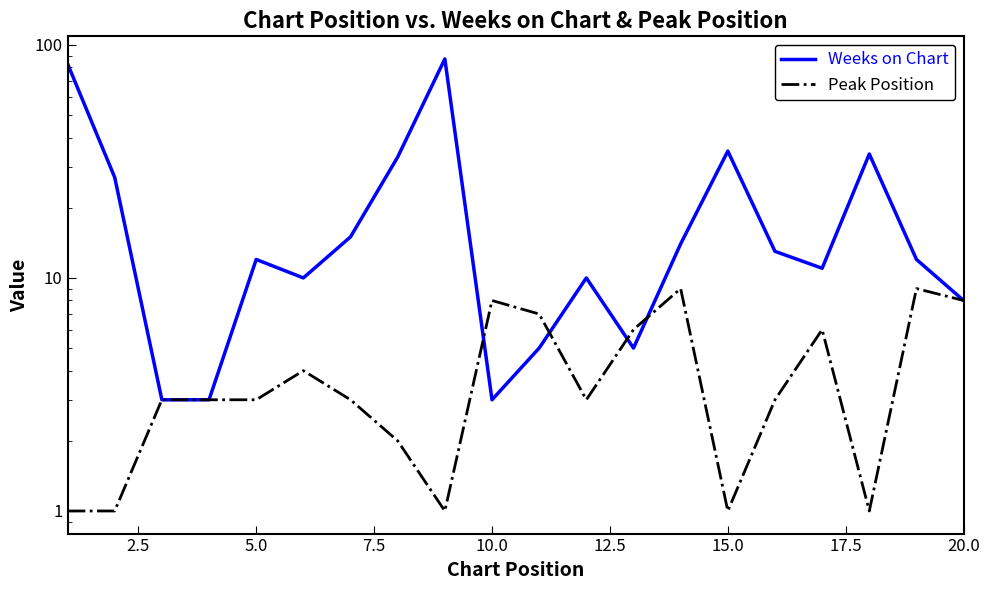

Which series has the largest total across all categories?

Weeks on Chart